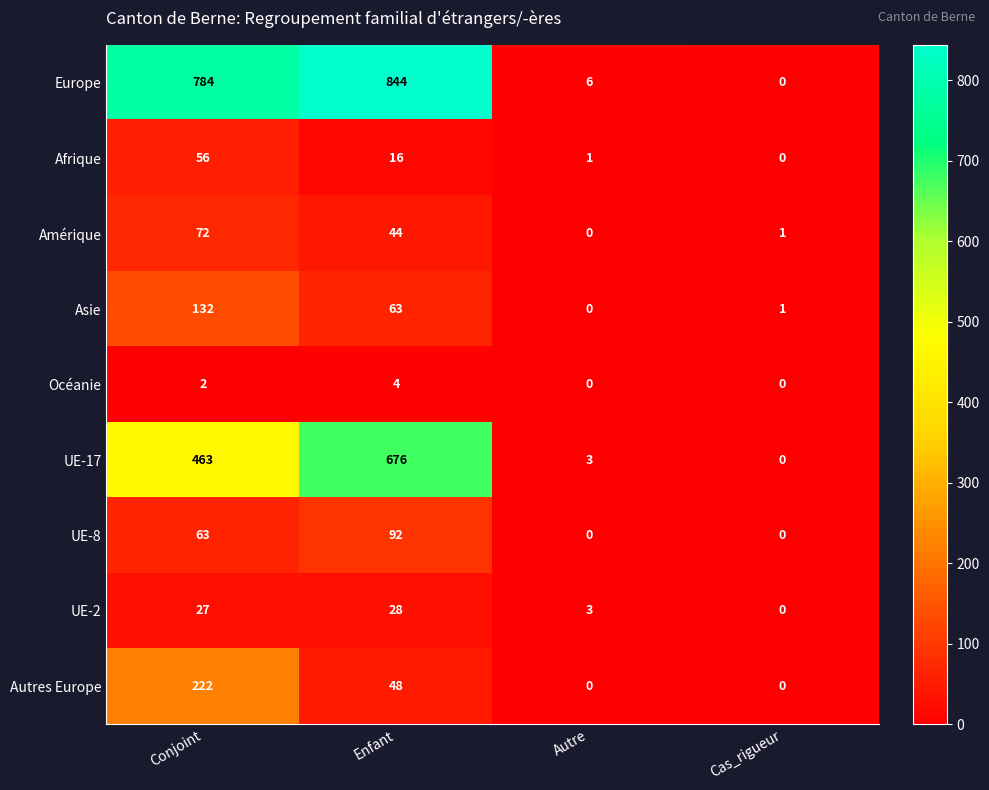

The Autres Europe series shows 71 at Enfant. True or false?

False